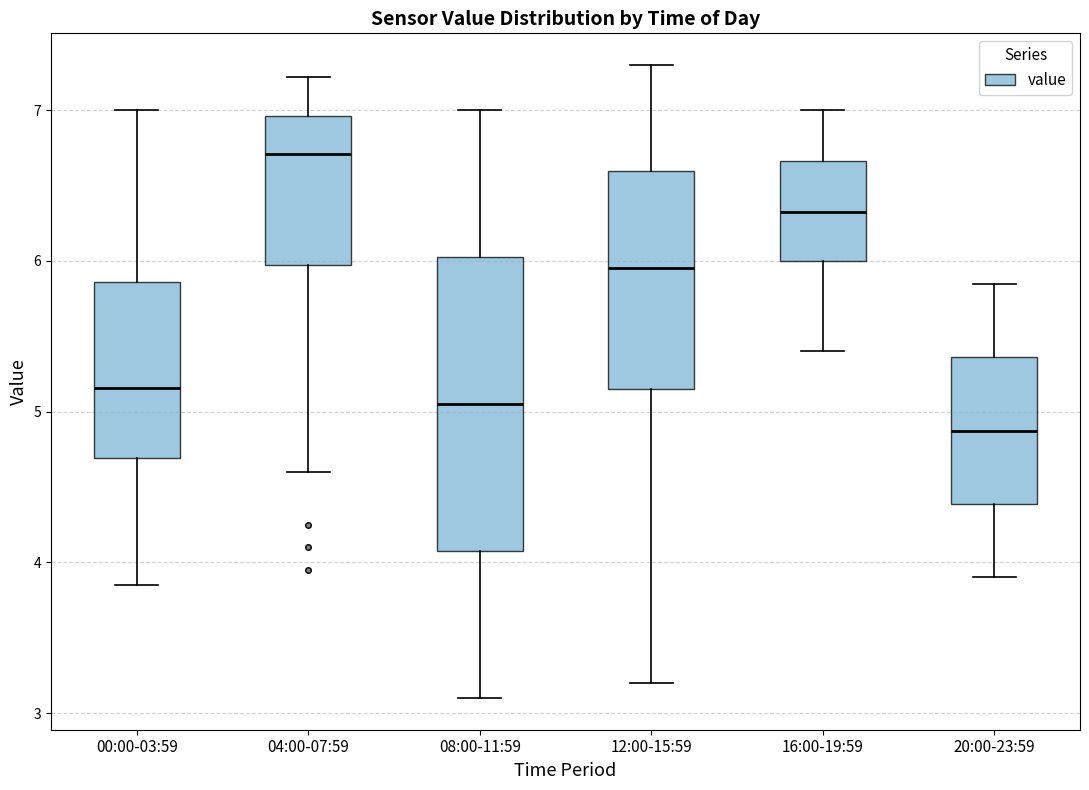

Which box's median line is the highest?

04:00-07:59